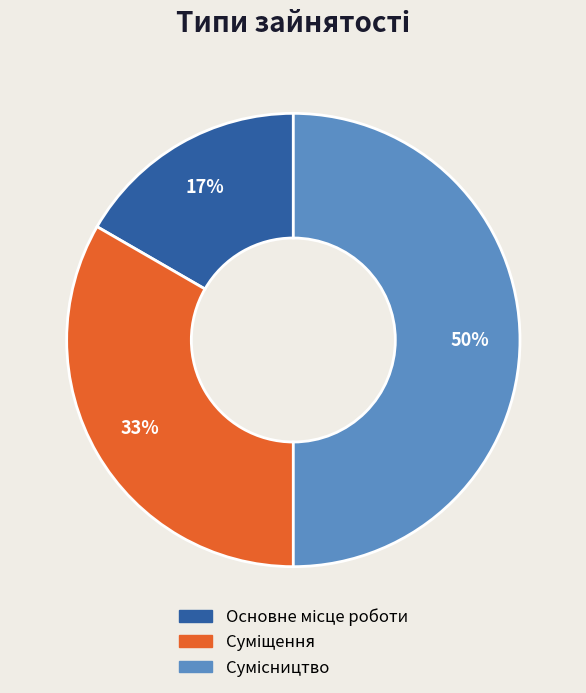

Count the number of slices in the pie.

3